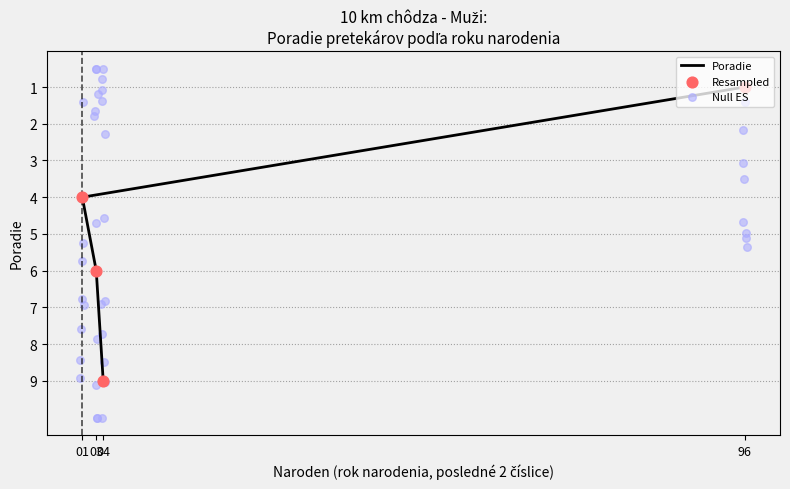

What is the change in value from 96 to 3?

+5